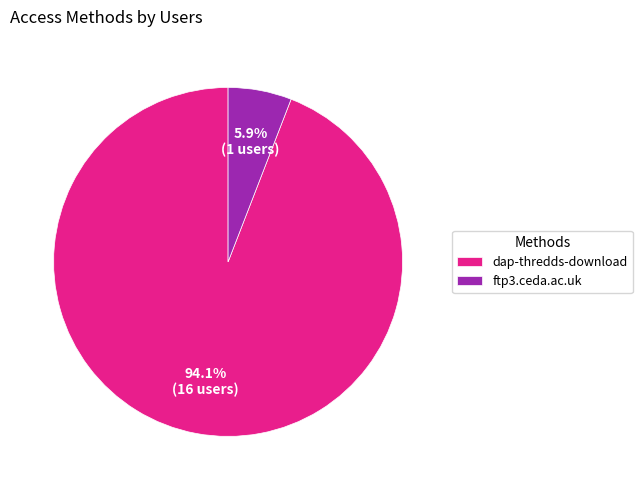

Which category has the biggest portion of the pie?

dap-thredds-download